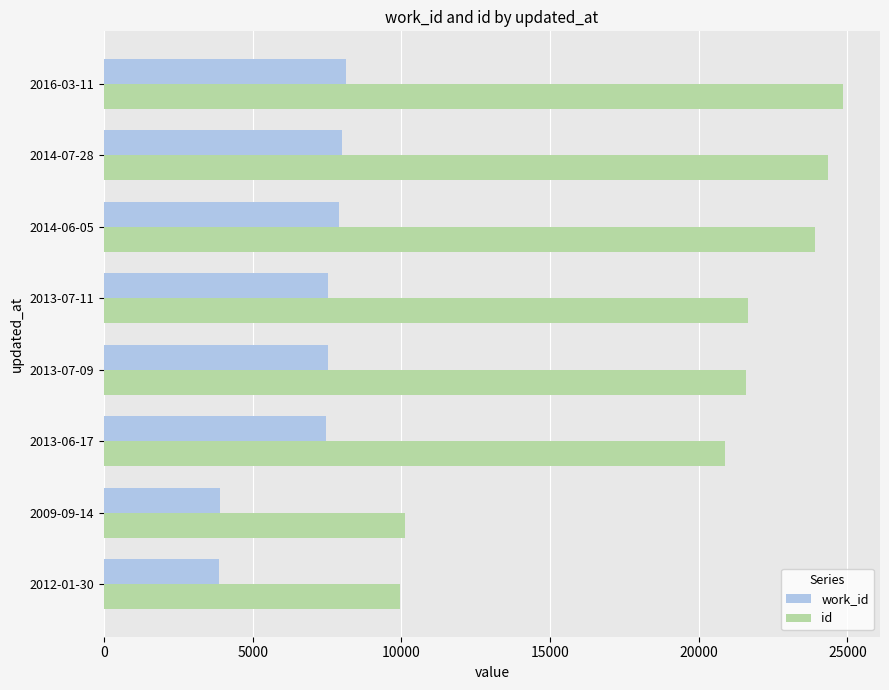

Which series changed the most between 2009-09-14 and 2013-07-09?

id